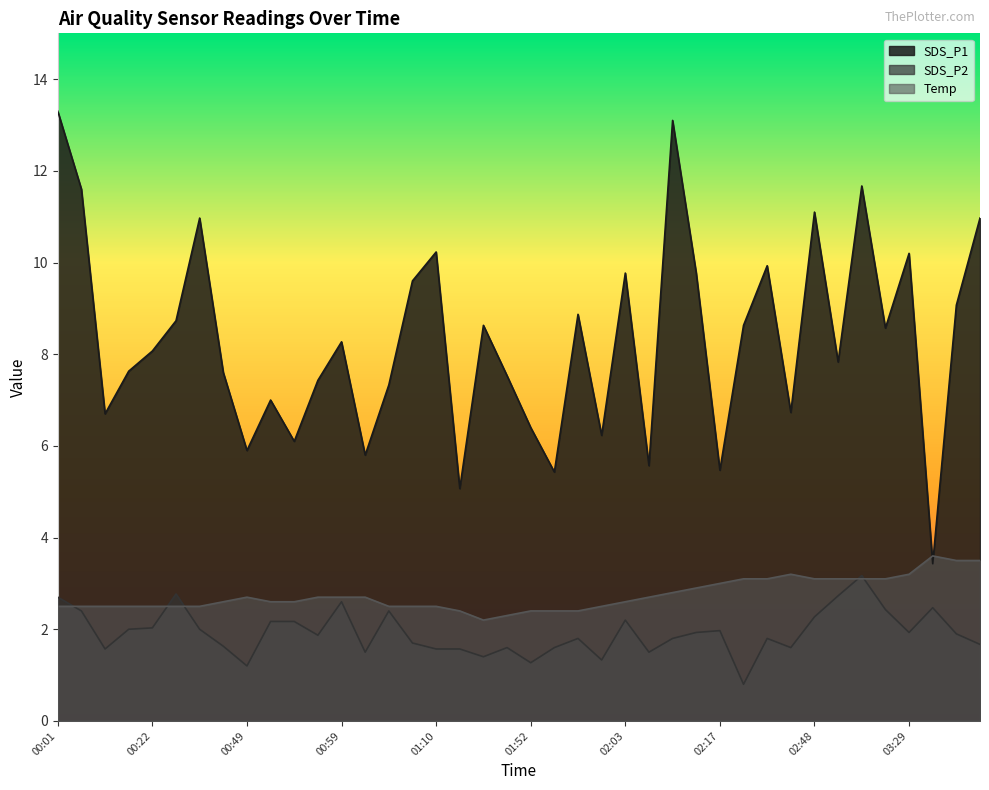

Rank the categories by SDS_P2 value from lowest to highest.

02:37, 00:49, 01:52, 02:00, 01:37, 01:02, 02:05, 00:11, 01:10, 01:18, 01:45, 01:55, 02:45, 00:48, 03:42, 01:07, 01:57, 02:08, 02:42, 00:57, 03:40, 02:11, 03:29, 02:17, 00:16, 00:33, 00:22, 00:52, 00:54, 02:03, 02:48, 00:06, 01:04, 02:59, 03:37, 00:59, 00:01, 02:51, 00:28, 02:56